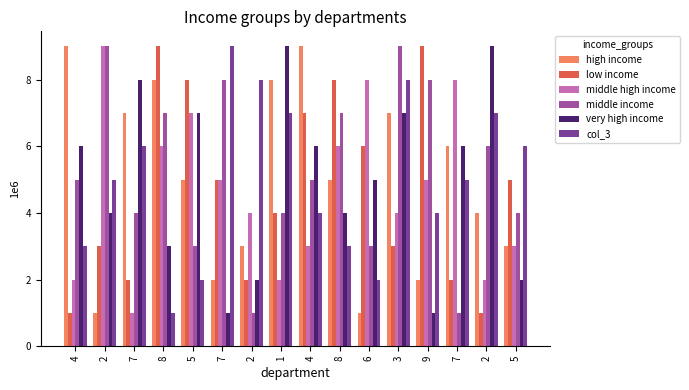

What is the label of the 12th bar from the right?

5